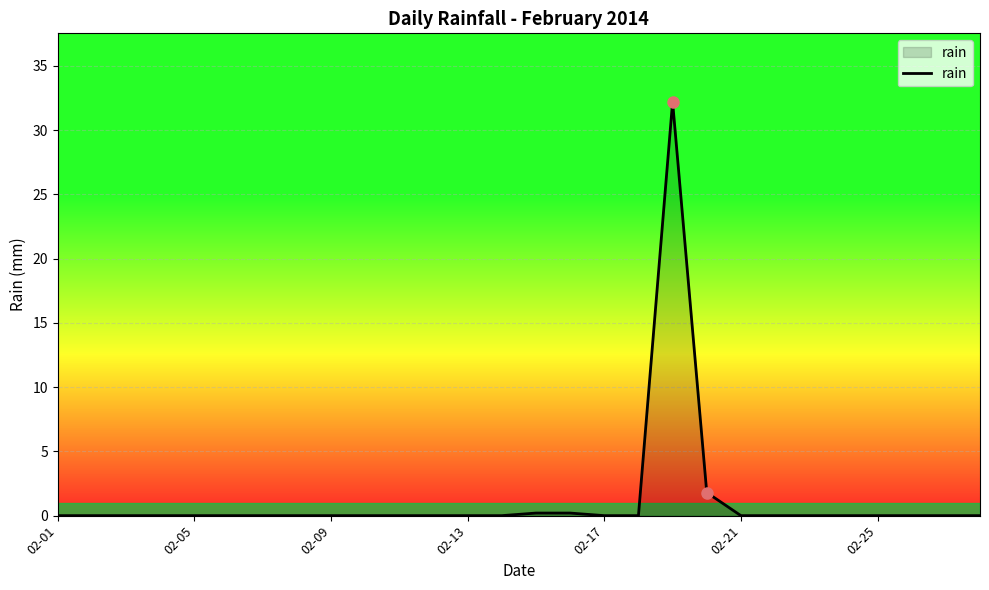

What is the maximum value shown in the chart?

32.2